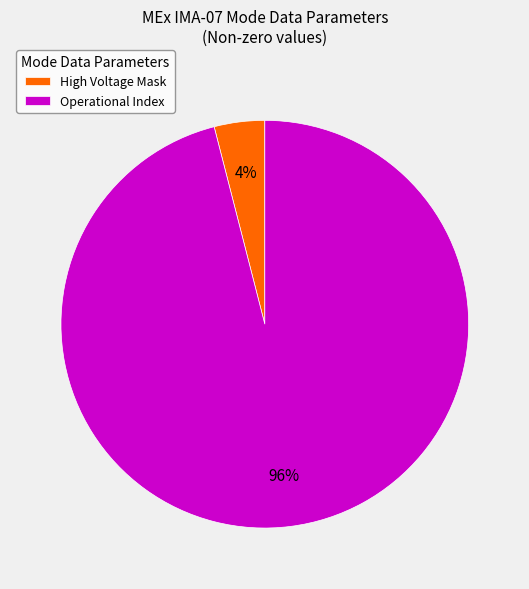

How many segments does this pie chart have?

2